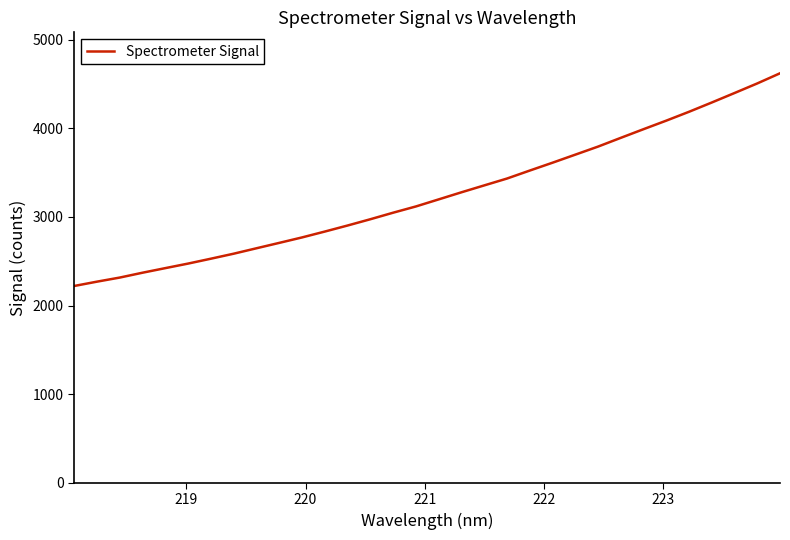

How many categories are shown in the chart?

32